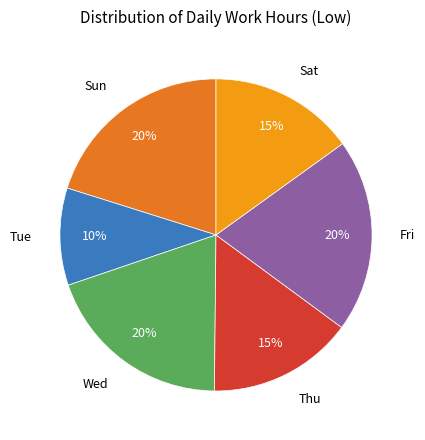

Does any single category account for the majority?

No